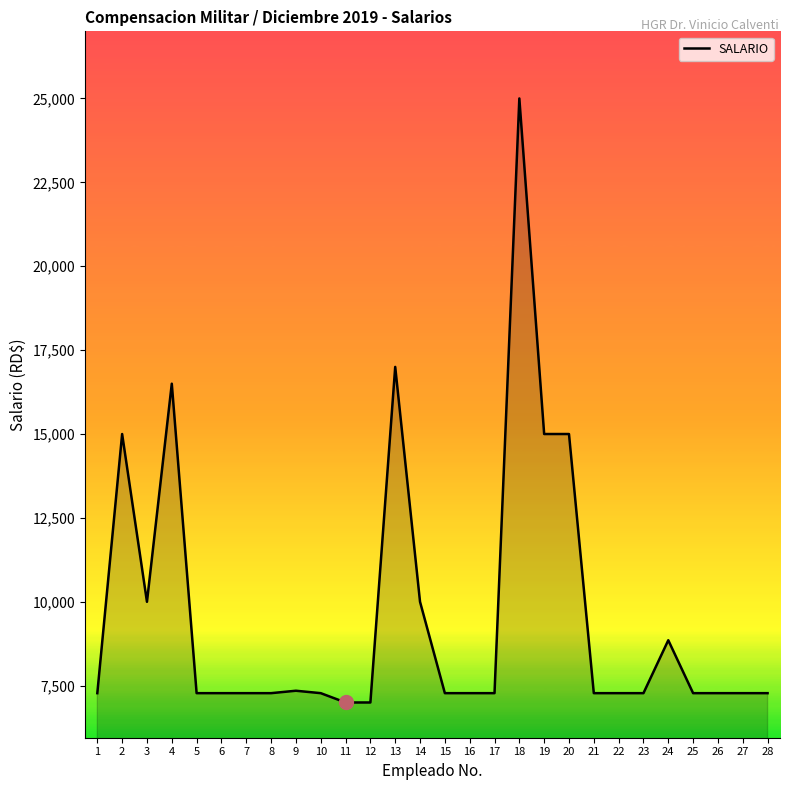

What is the smallest value displayed?

7000.0